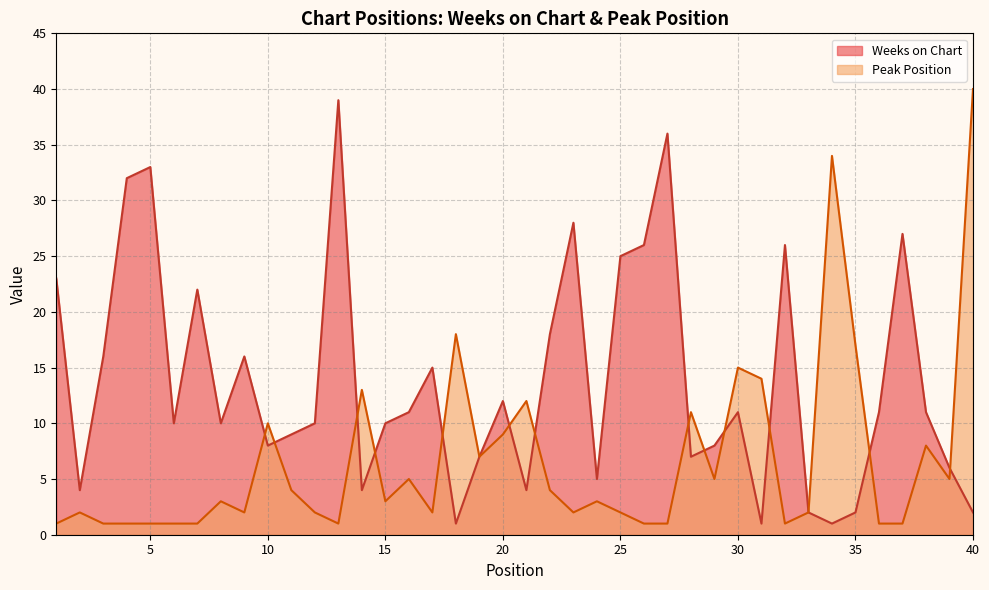

Does the chart have visible grid lines?

Yes